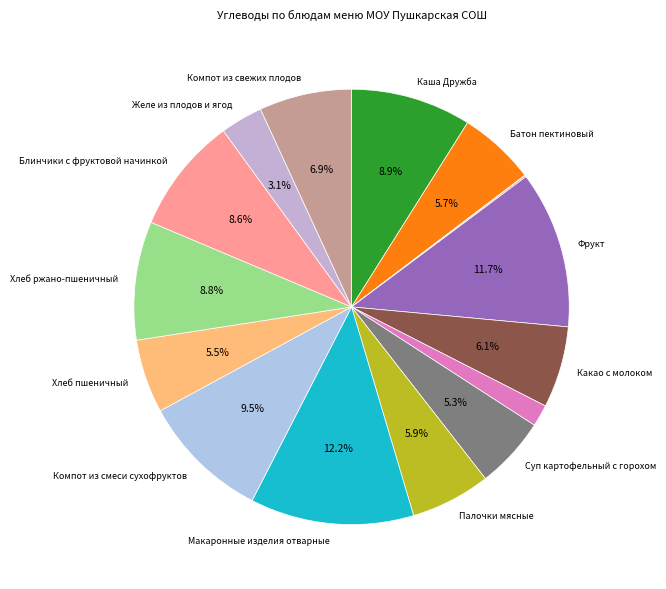

Which slice is the smallest?

Масло сливочное порциями